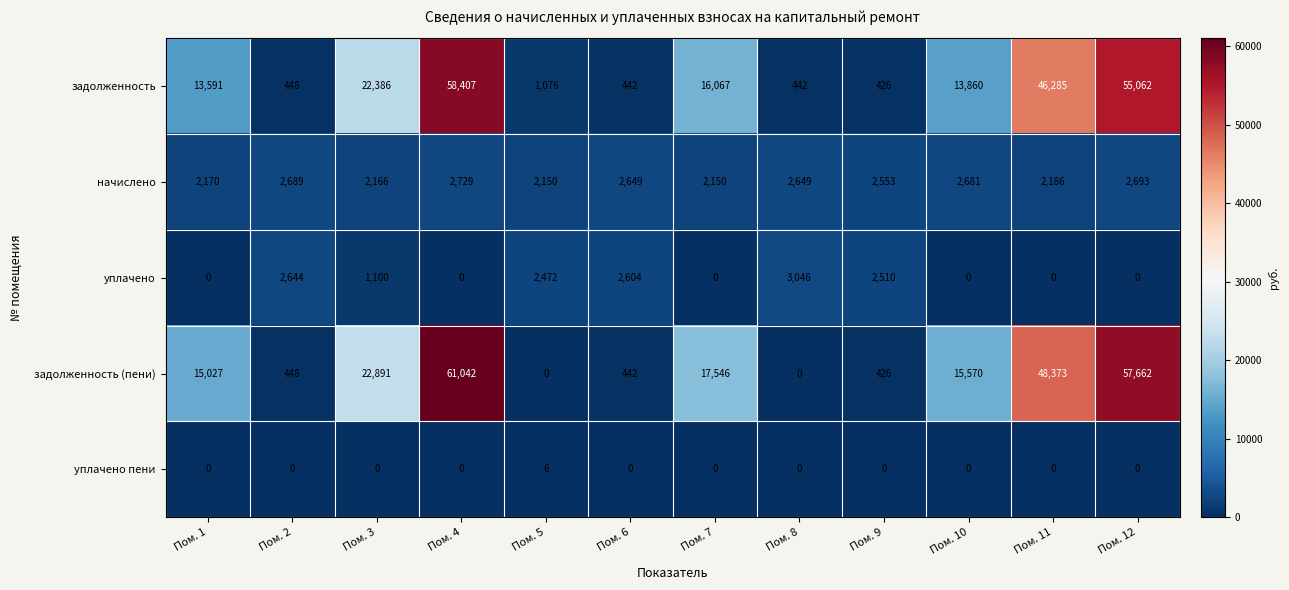

What is the greatest value displayed?

61042